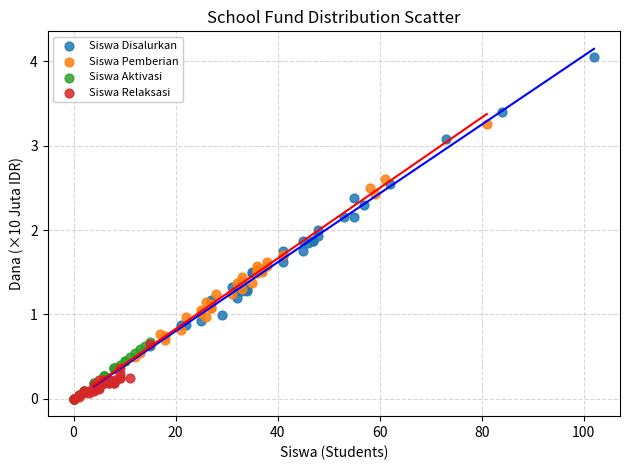

Which series reaches the maximum Y coordinate?

Siswa Disalurkan